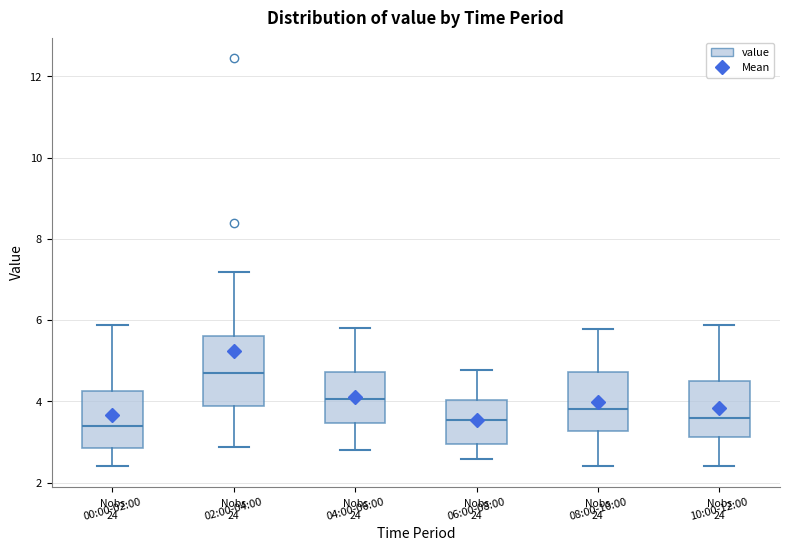

Which box is the tallest, from its lower edge to its upper edge?

02:00-04:00